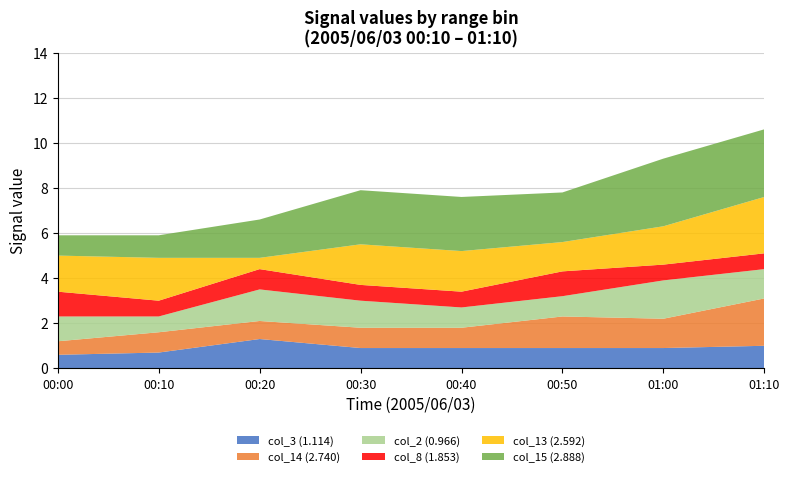

What is the minimum value for col_3 (1.114)?

0.6